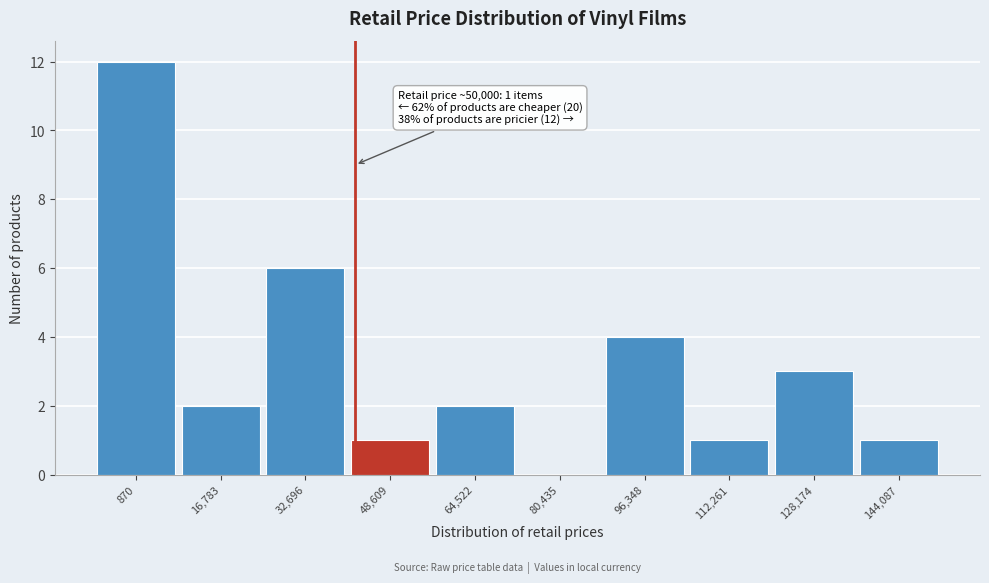

Reading left to right, transcribe all the data shown in this chart.

870=12	16,783=2	32,696=6	48,609=1	64,522=2	80,435=0	96,348=4	112,261=1	128,174=3	144,087=1